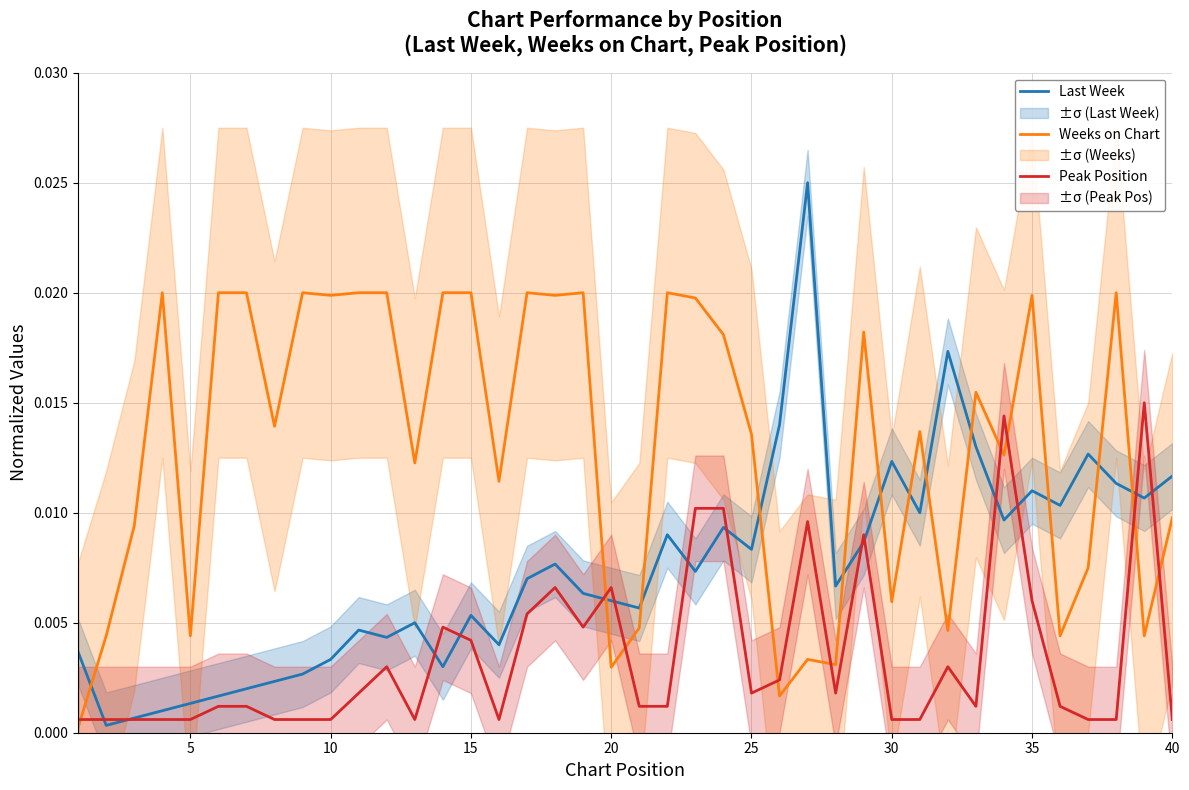

In Weeks on Chart, how many points are lower than both neighbors (excluding endpoints)?

14